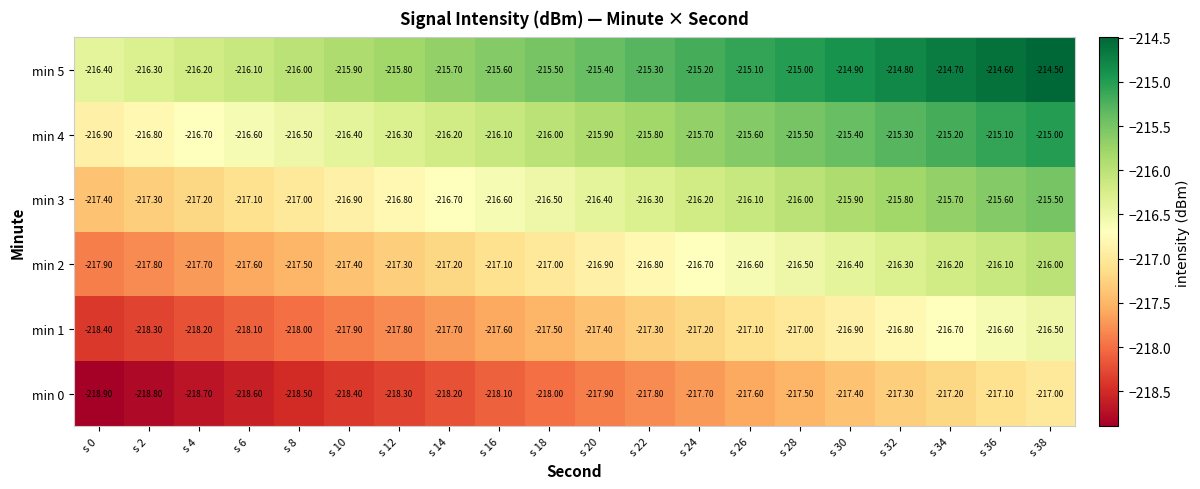

What is the total value across all series at s 22?

-1299.3